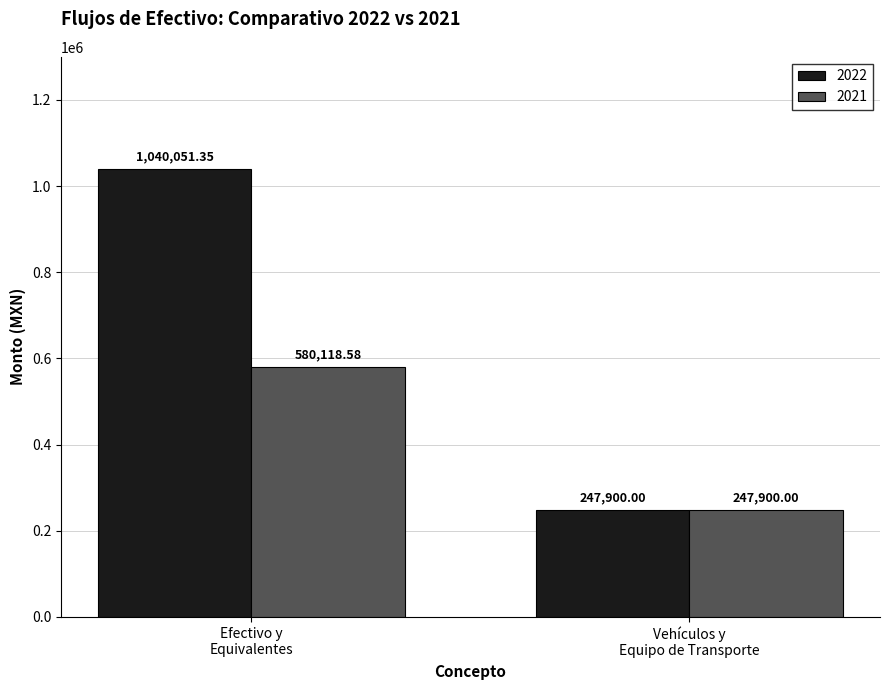

Which series has the largest total across all categories?

2022